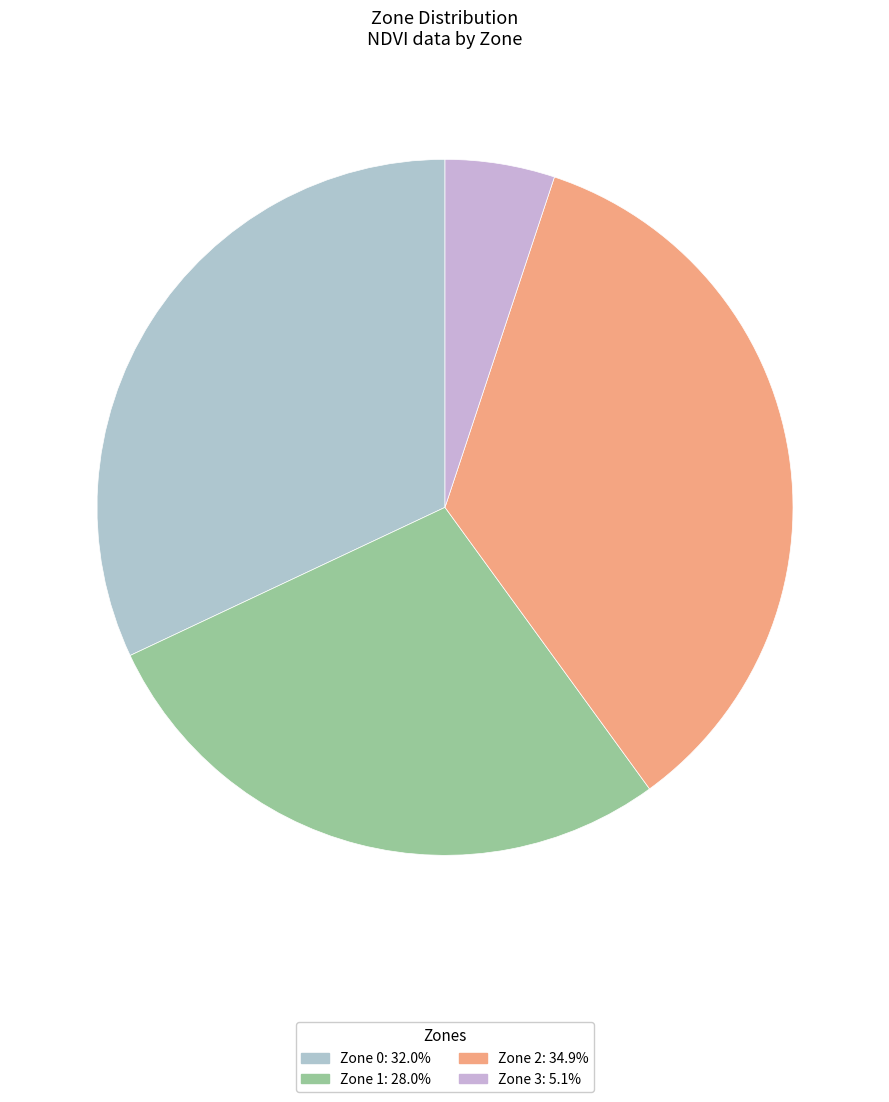

Rank the categories by value from lowest to highest.

Zone 3, Zone 1, Zone 0, Zone 2